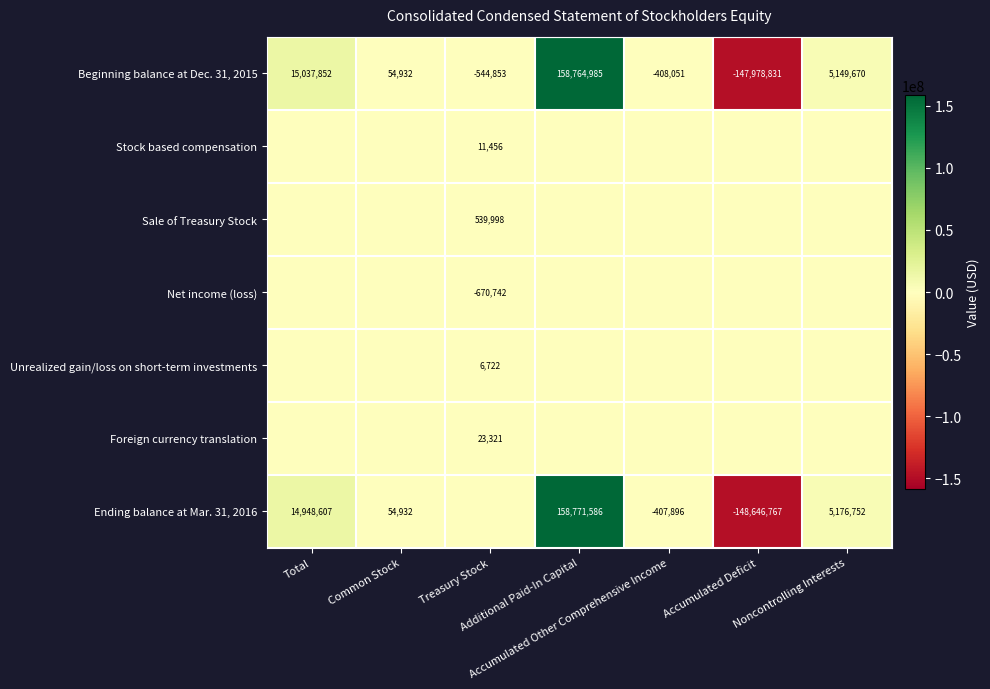

At which label does Unrealized gain/loss on short-term investments reach its peak?

Treasury Stock